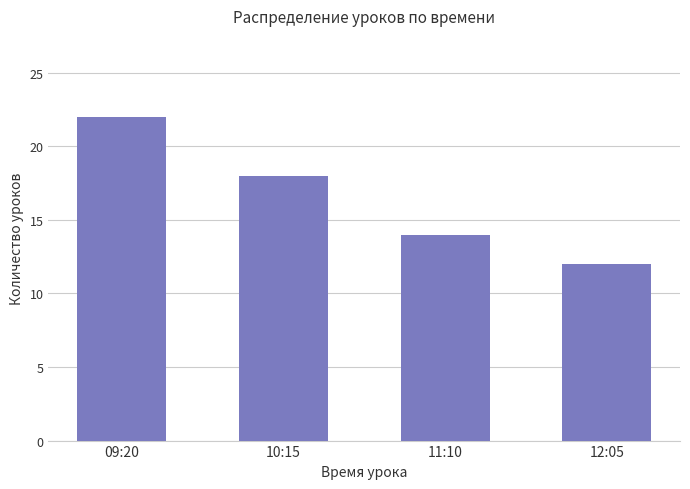

What is the difference between the second highest and second lowest values?

4